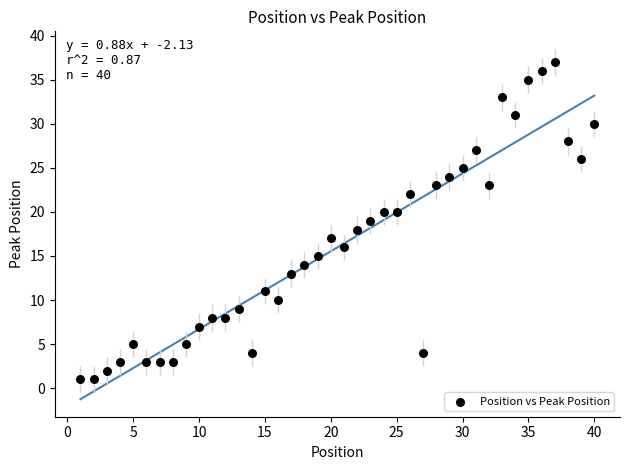

What is the range of X values (max minus min)?

39